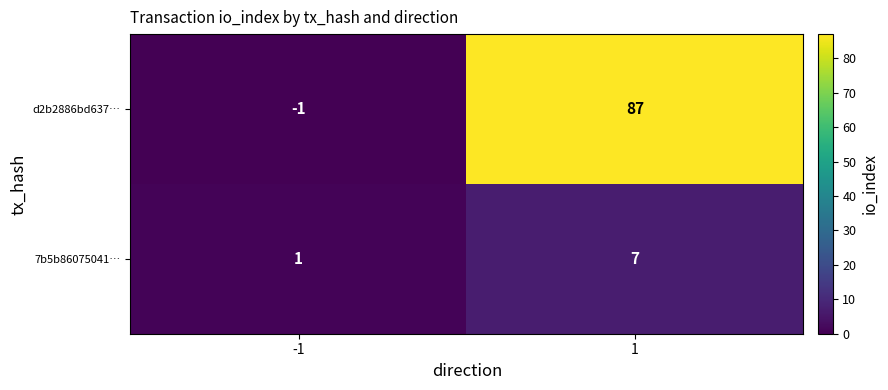

At how many categories does at least one series exceed 44?

1